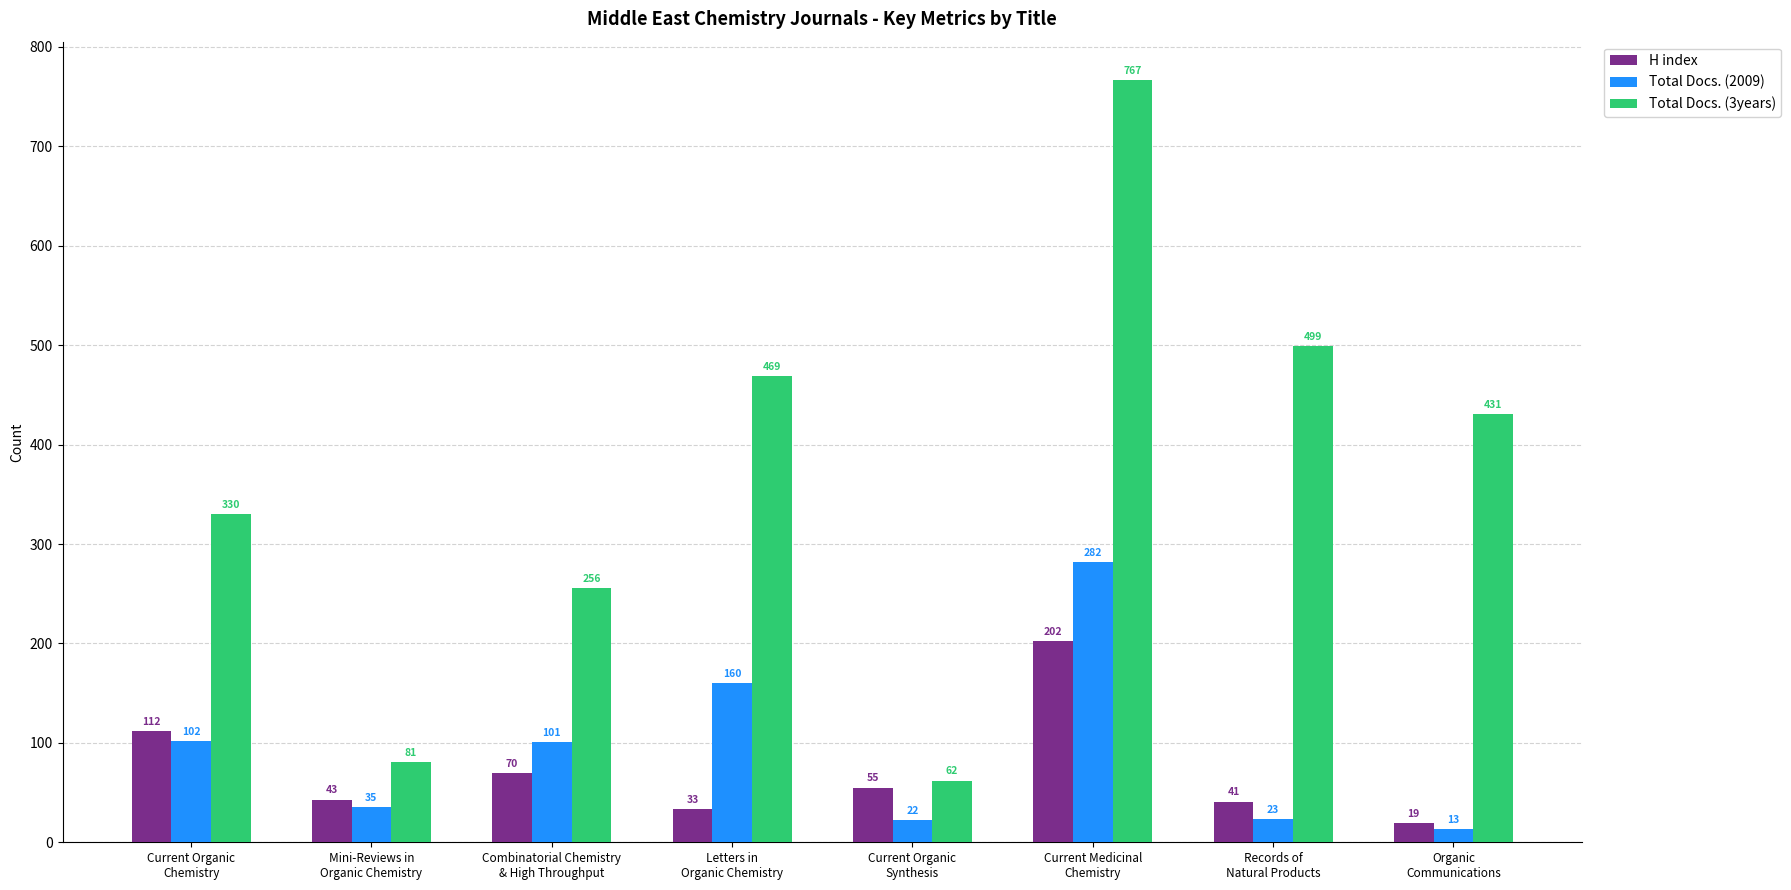

What is the difference between the Total Docs. (3years) values at Organic
Communications and Current Medicinal
Chemistry?

336